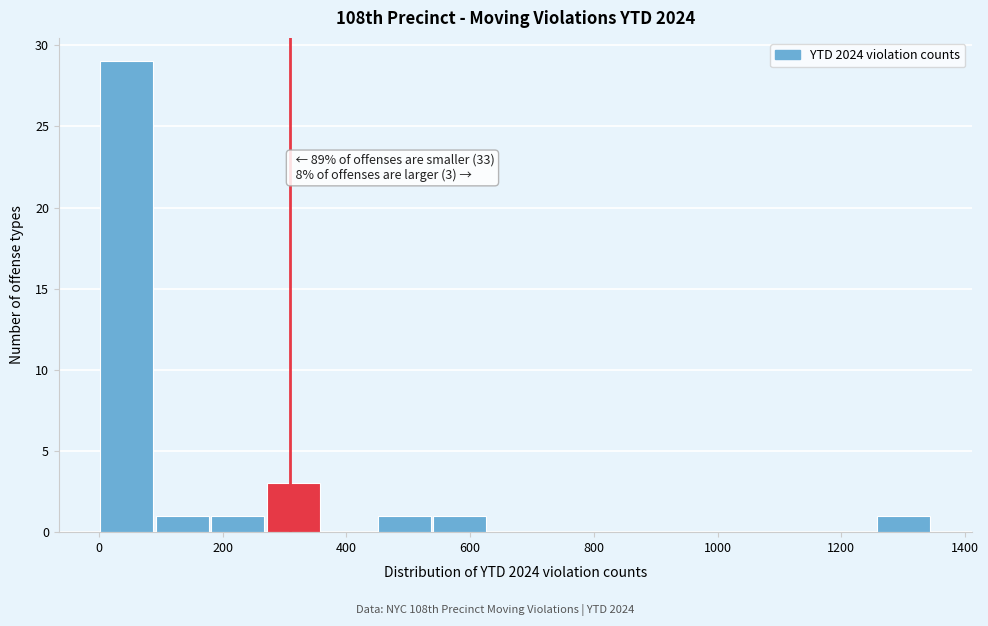

Which range on the x-axis has the tallest bar?

0 to 80